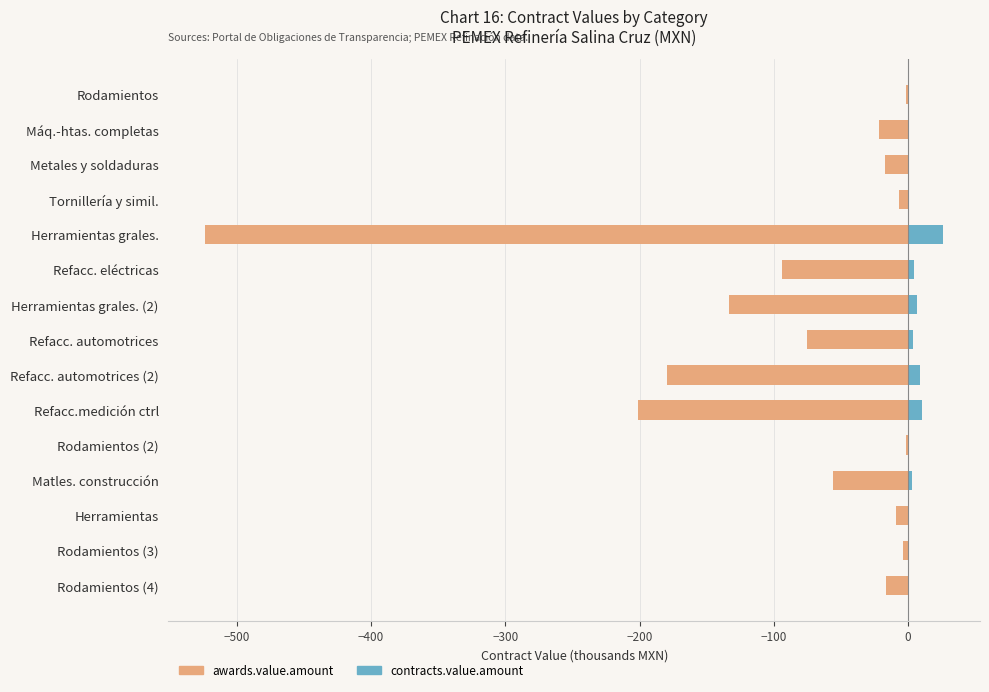

At Metales y soldaduras, list the series in order from largest to smallest.

contracts.value.amount, awards.value.amount